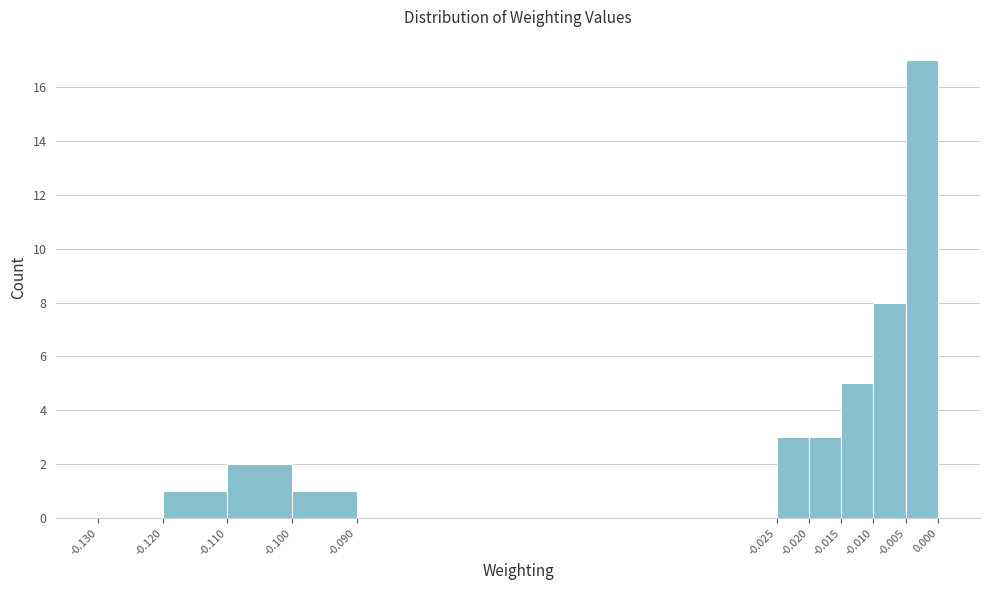

Reading left to right, transcribe this chart: for each bar, give the range it covers on the x-axis and its height. The values are not printed on the chart, so give them approximately, as read against the axis.

-0.130 to -0.120: 0
-0.120 to -0.110: 1
-0.110 to -0.100: 2
-0.100 to -0.090: 1
-0.090 to -0.025: 0
-0.025 to -0.020: 3
-0.020 to -0.015: 3
-0.015 to -0.010: 5
-0.010 to -0.005: 8
-0.005 to 0.000: 17